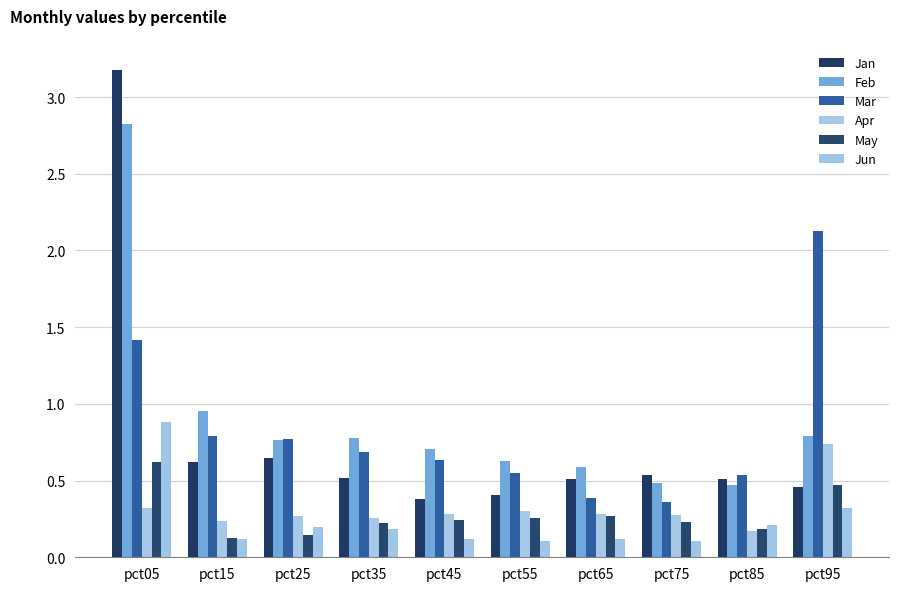

At which label does Mar reach its peak?

pct95